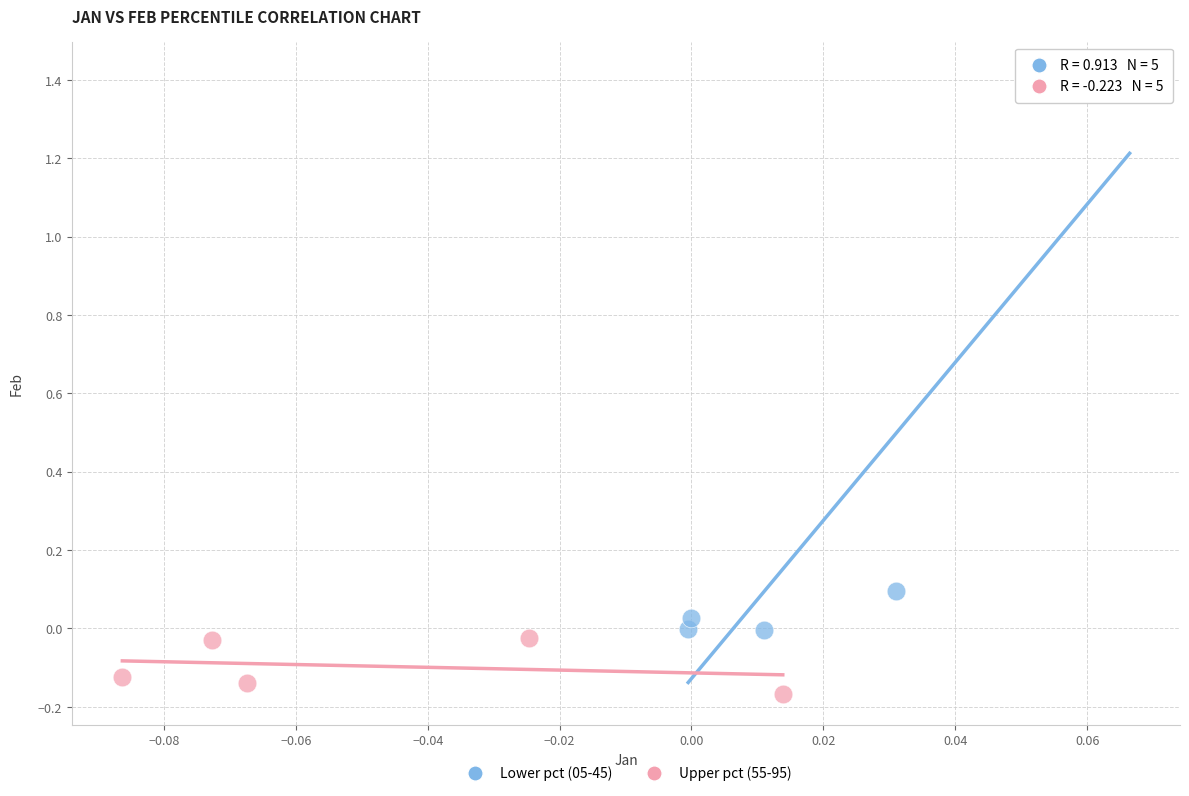

Which series reaches the maximum Y coordinate?

Lower pct (05-45)